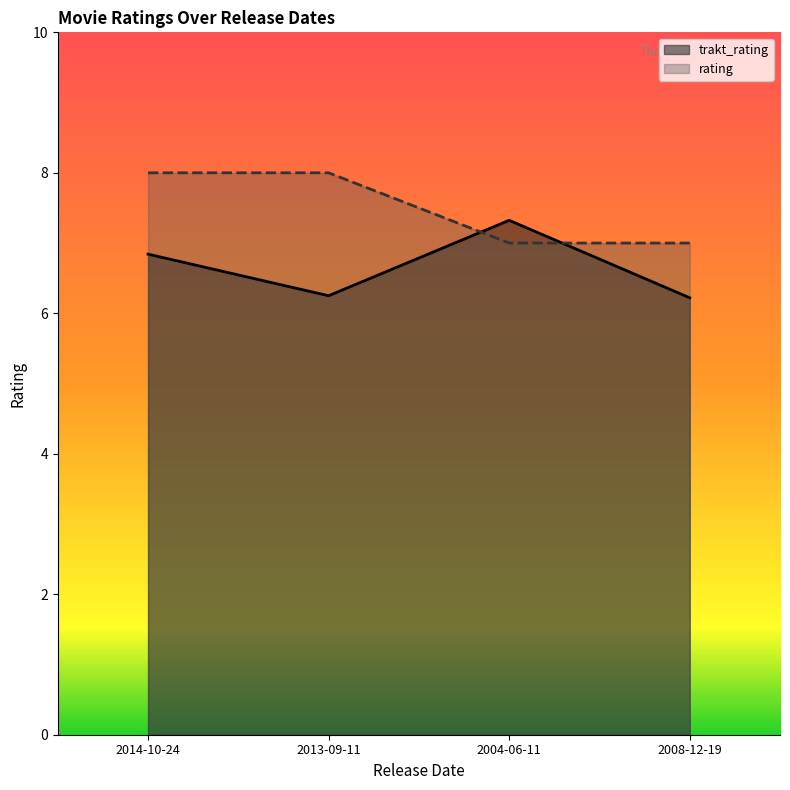

Reading left to right, extract all data points from this chart.

trakt_rating: 6.8	6.2	7.3	6.2
rating: 8.0	8.0	7.0	7.0